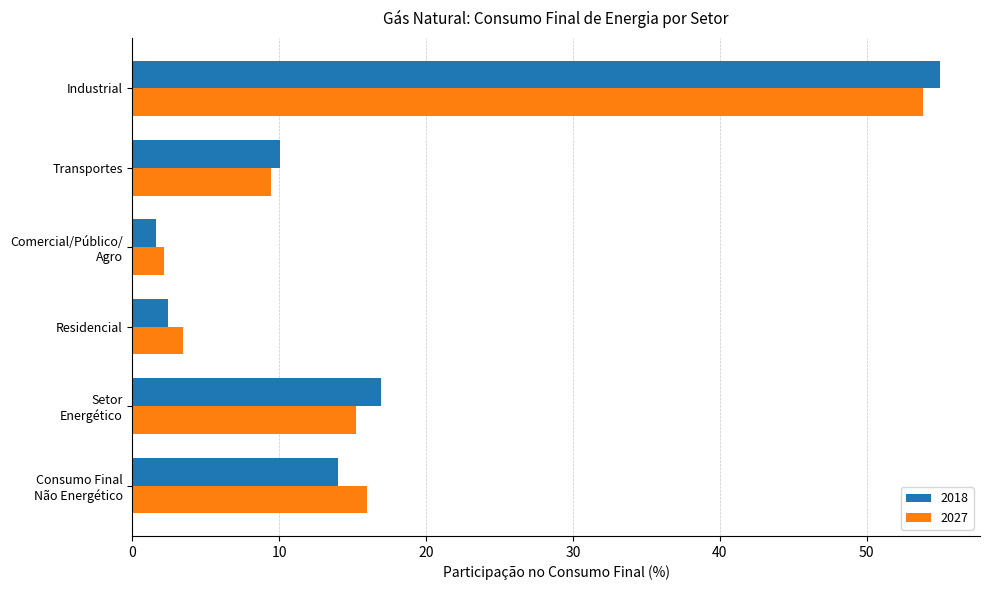

Is it true that 2018 equals 17.4 at Industrial?

False